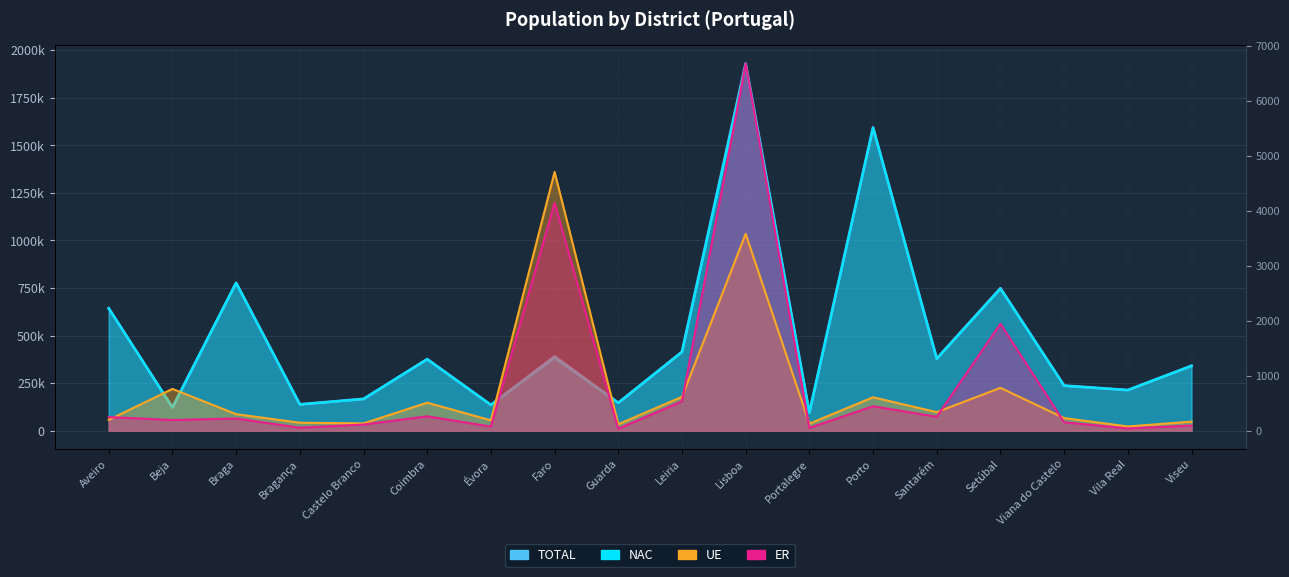

What is the average value of the UE series?

753